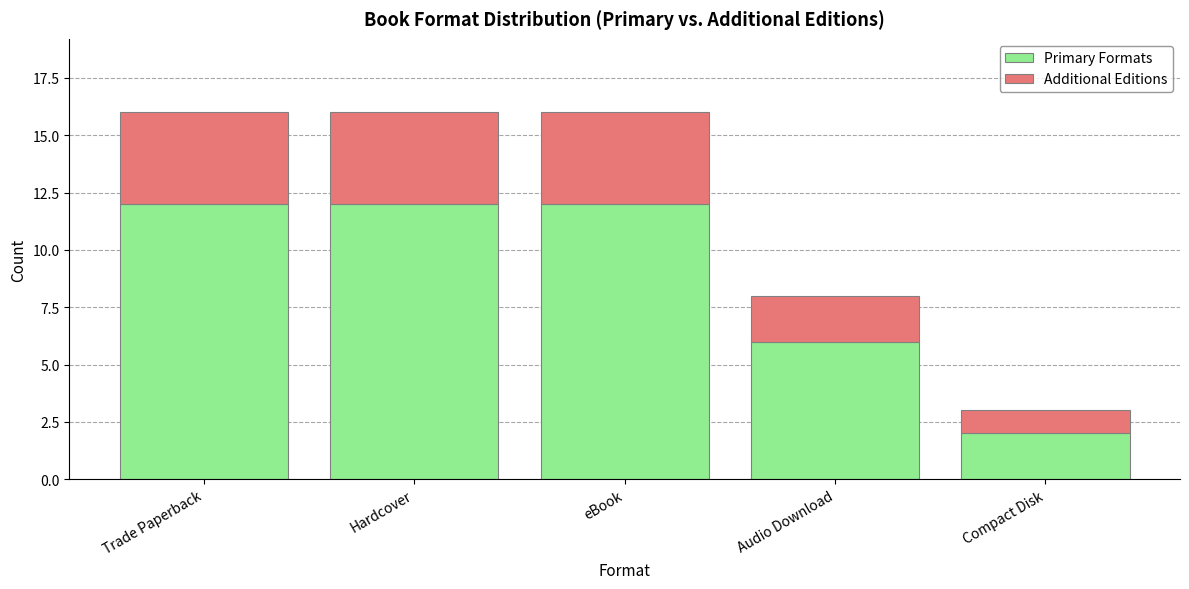

How many categories are shown in the chart?

5